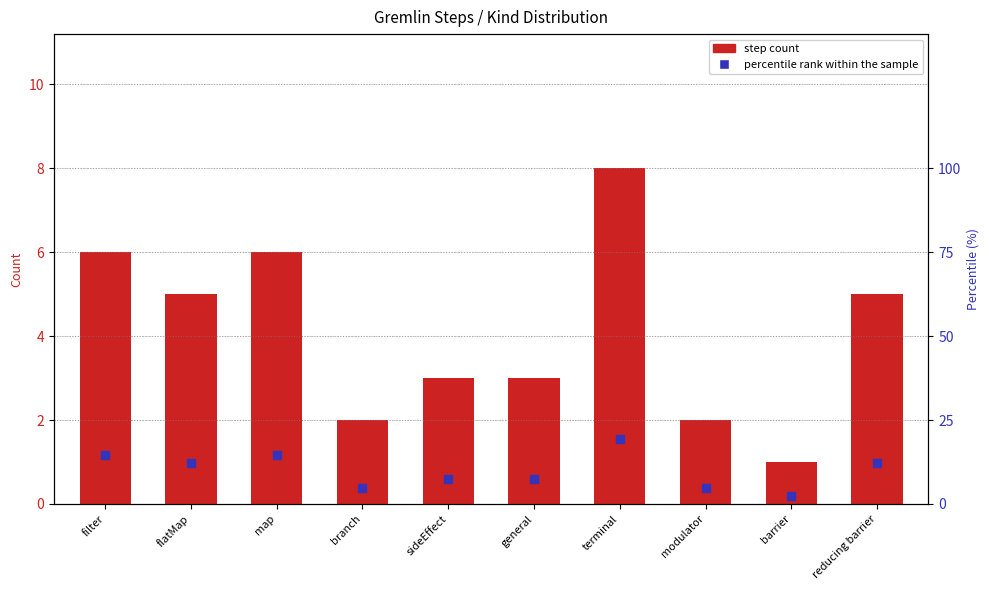

Which series has the largest total across all categories?

percentile rank within the sample